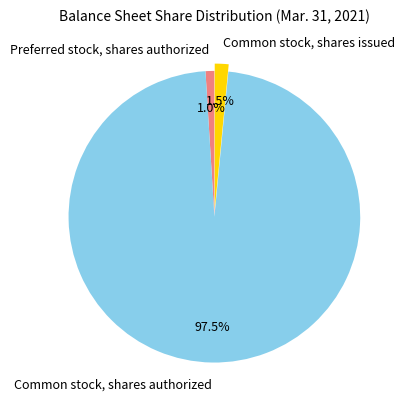

Rank the categories by value from lowest to highest.

Preferred stock, shares authorized, Common stock, shares issued, Common stock, shares authorized